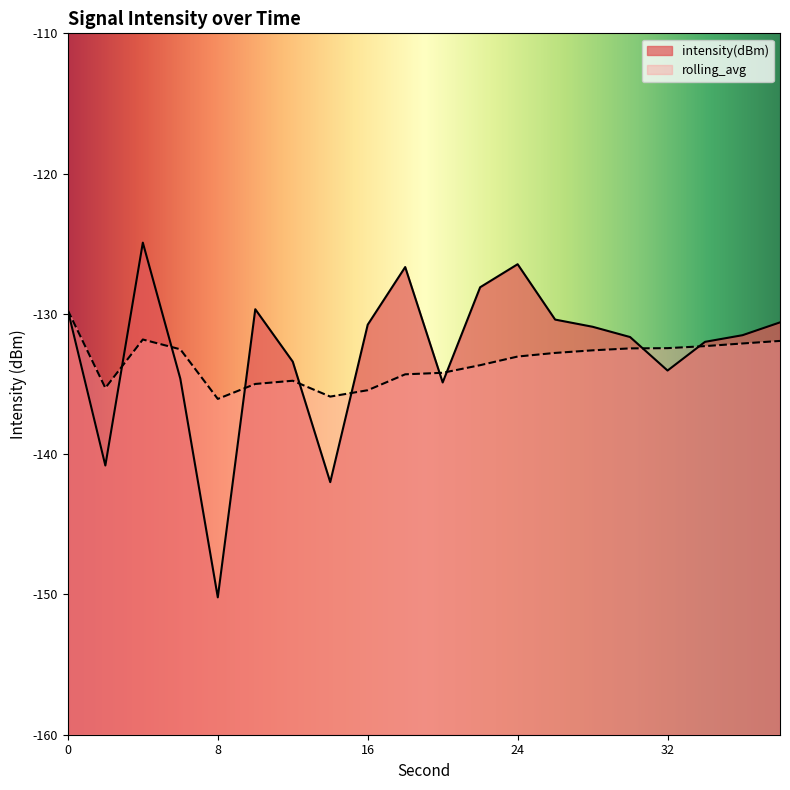

Which category has the lowest value across all series?

8